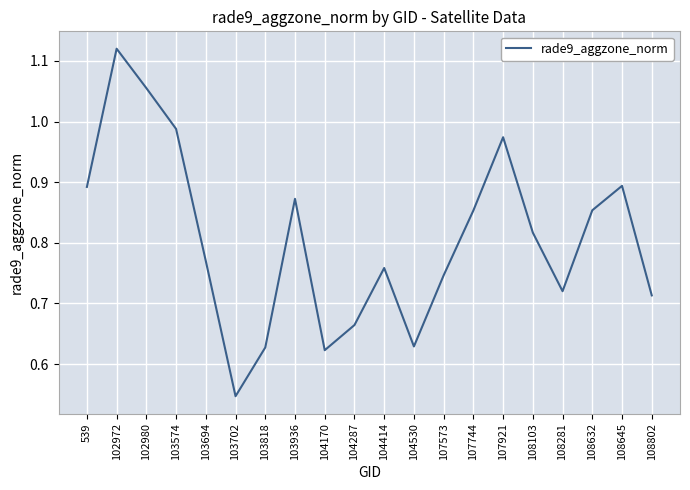

What is the sum of the values at 108802 and 539?

1.6